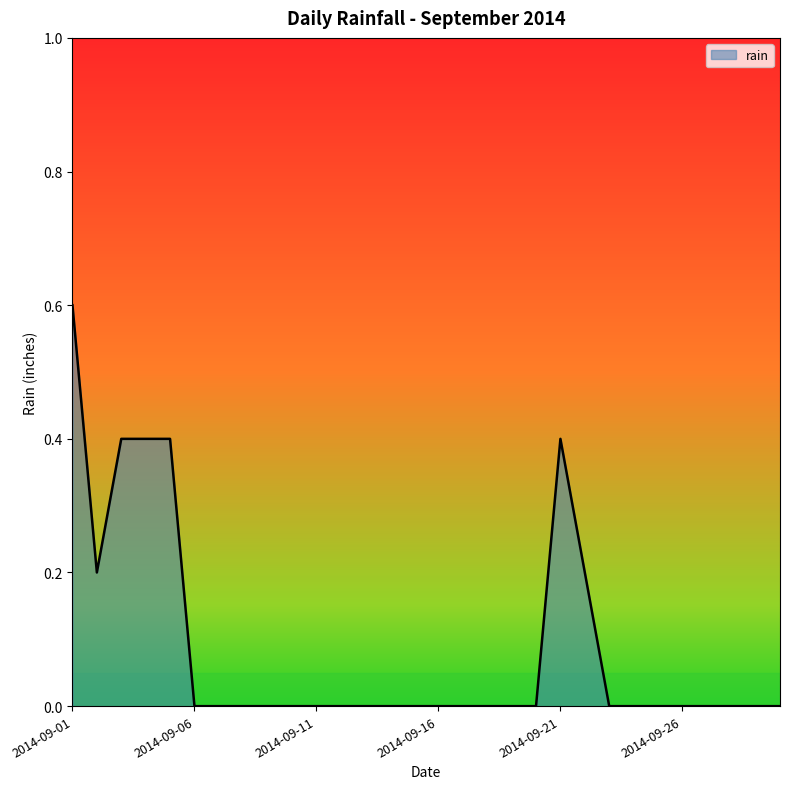

How many values are between 0 and 1?

30